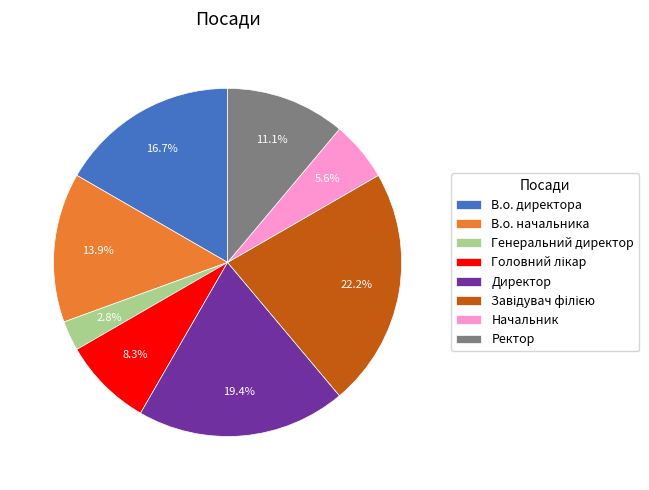

Do В.о. директора and В.о. начальника together represent more than half of the pie?

No